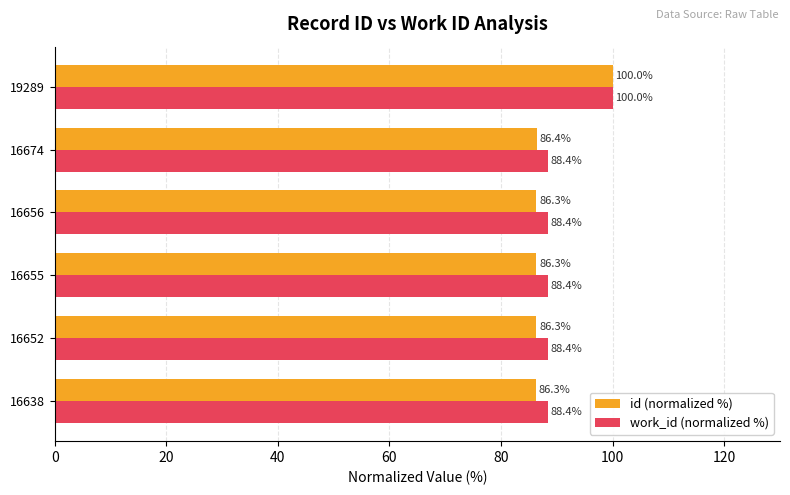

What are all the series names shown in the legend?

id (normalized %), work_id (normalized %)